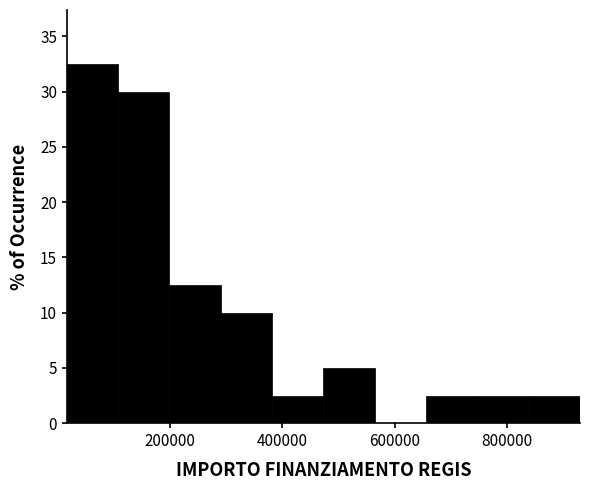

Over which range of the x-axis is the bar tallest?

20000 to 100000